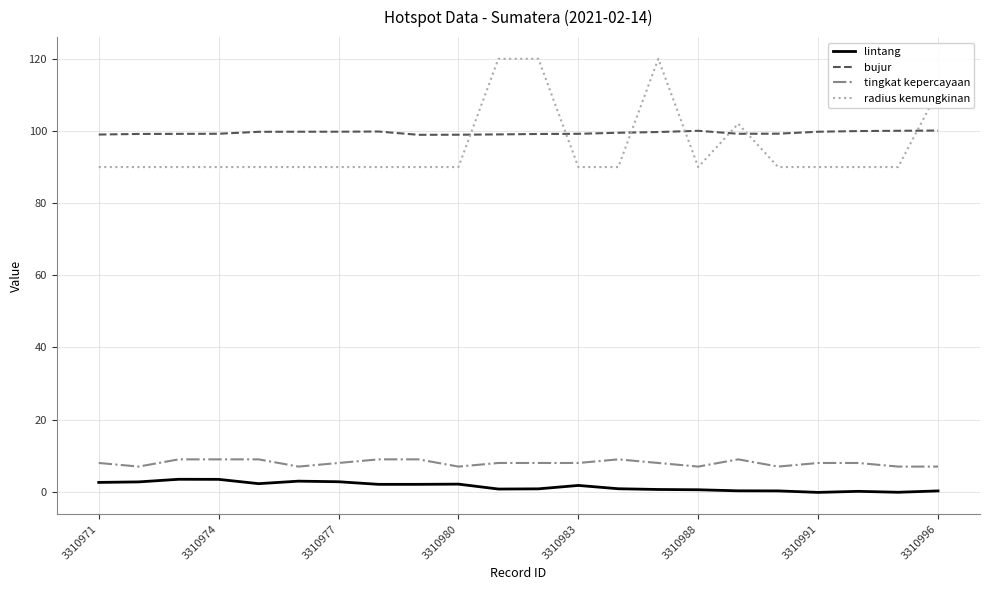

What is the difference between the maximum and minimum values in the radius kemungkinan series?

30.0